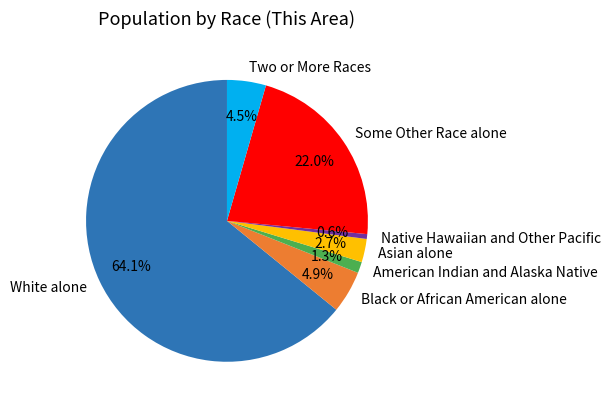

To the nearest percent, what is the difference between the Asian alone and Black or African American alone slice percentages?

2%